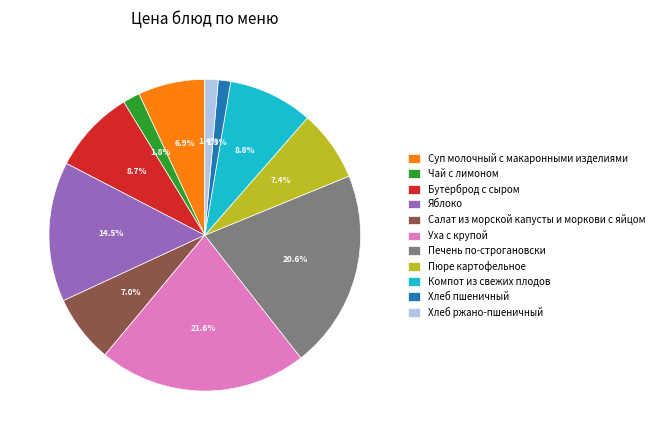

How many slices are in this pie chart?

11